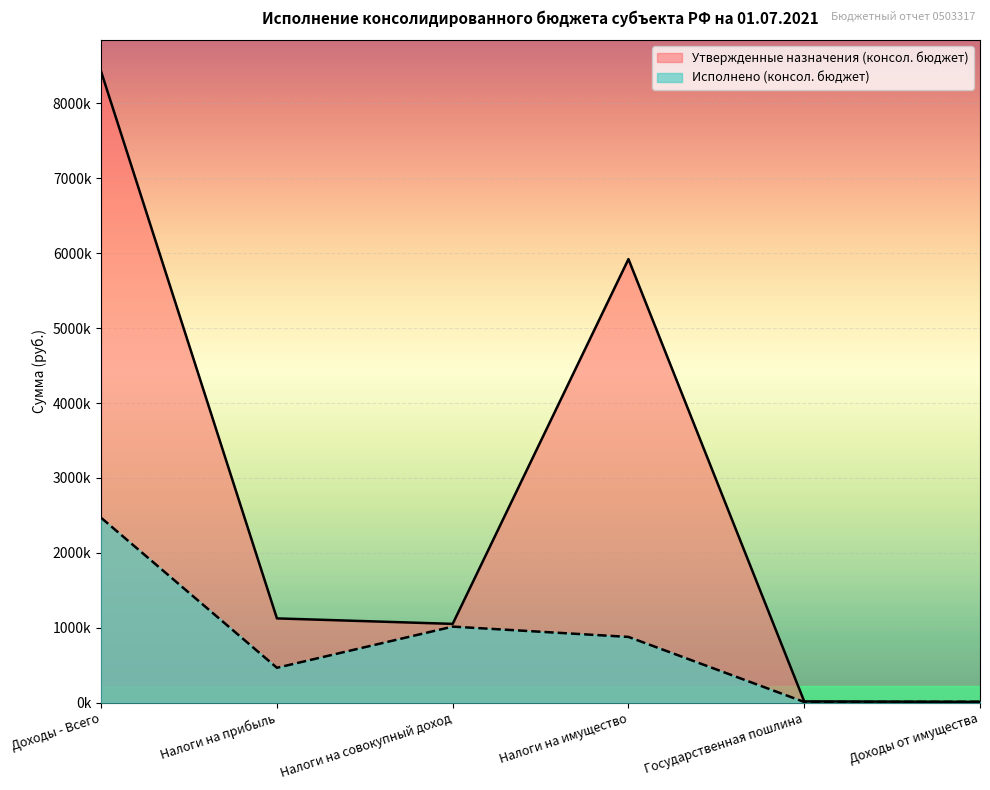

At Налоги на имущество, list the series in order from largest to smallest.

Утвержденные назначения (консол. бюджет), Исполнено (консол. бюджет)